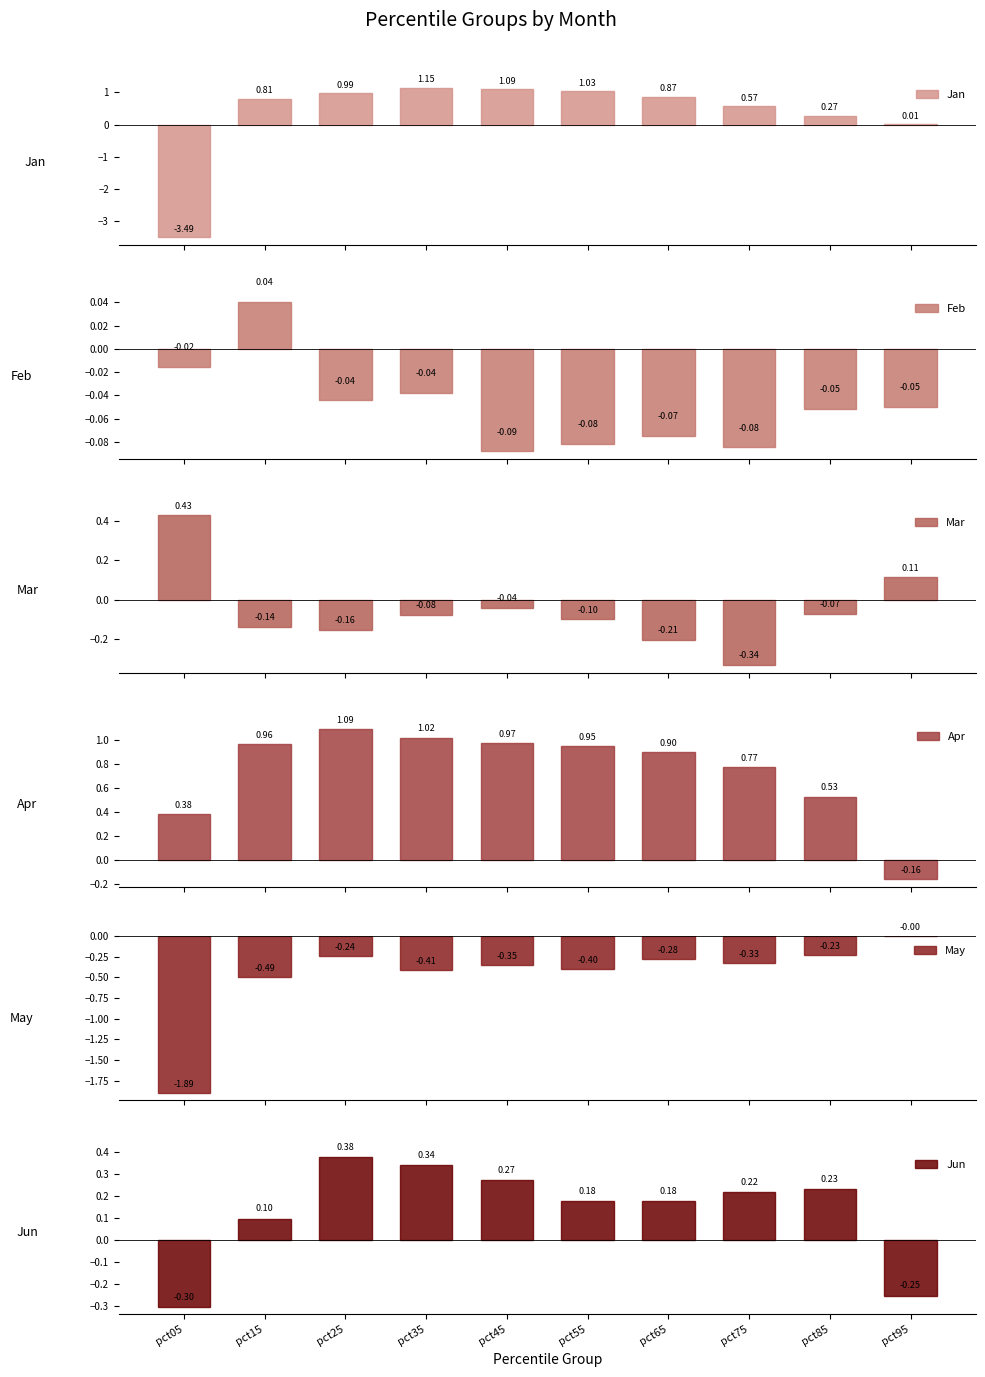

Is it true that May equals -0.4 at pct55?

True